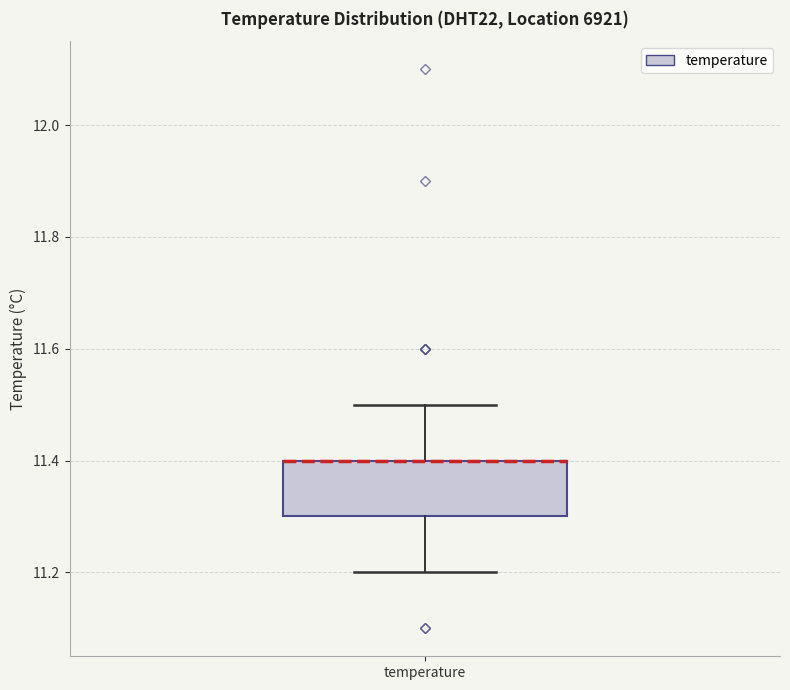

Transcribe this box plot: give where the median line is, the range the box spans, and where the two whiskers end, as read against the y-axis. The values are not printed on the chart, so give them approximately, as read against the axis.

median 11.4 (drawn on the box's upper edge), box 11.3 to 11.4, whiskers 11.2 to 11.5